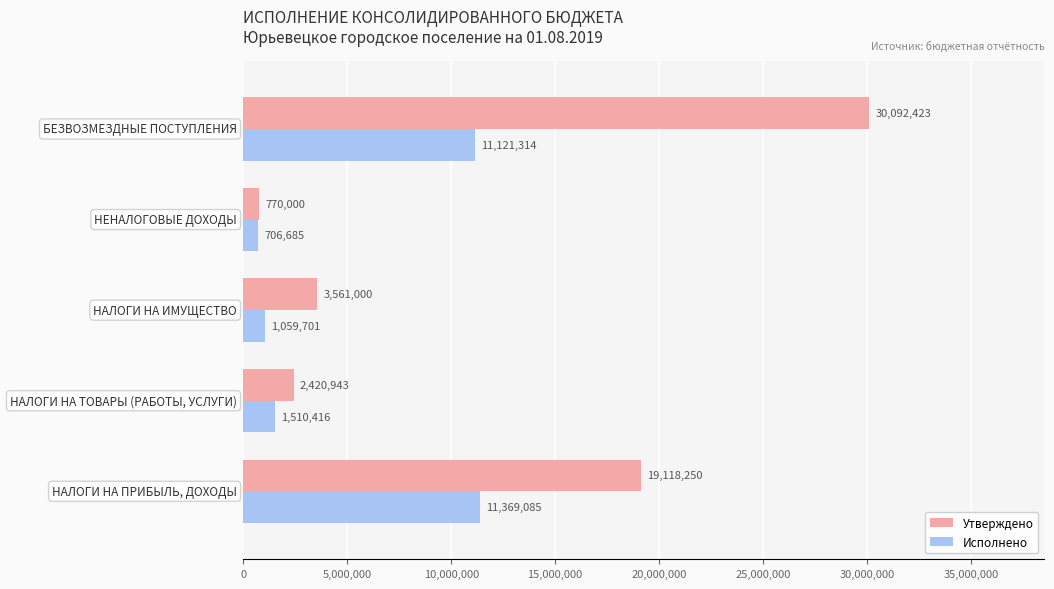

What is the average value of the Исполнено series?

5153440.2